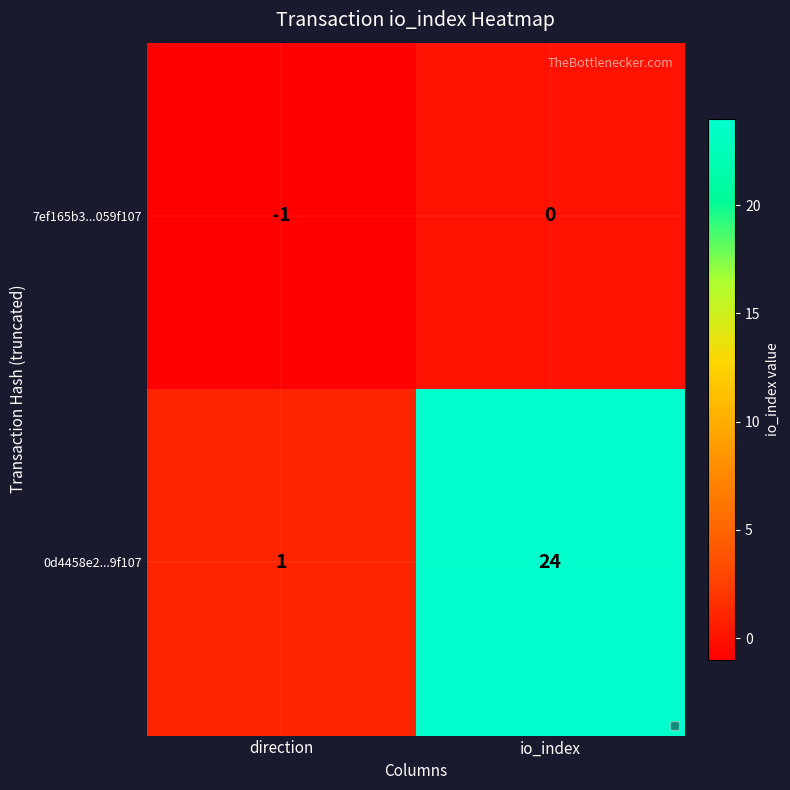

Between direction and io_index, which series saw the biggest shift?

0d4458e2...9f107